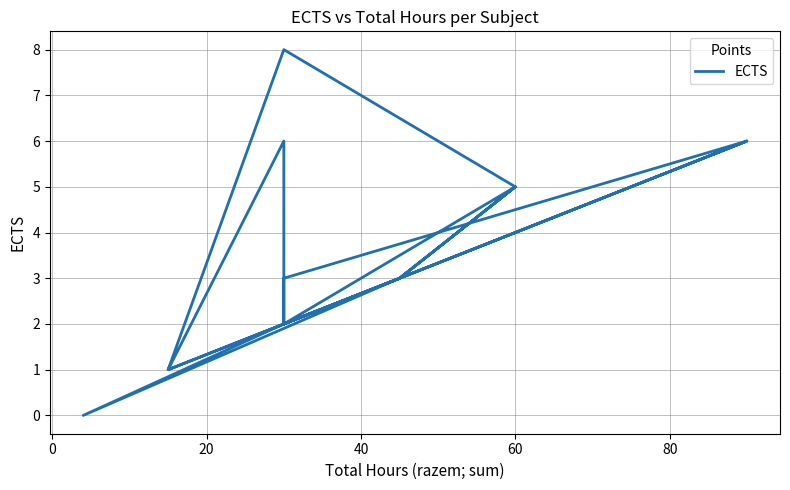

What is the difference between the maximum and minimum values?

8